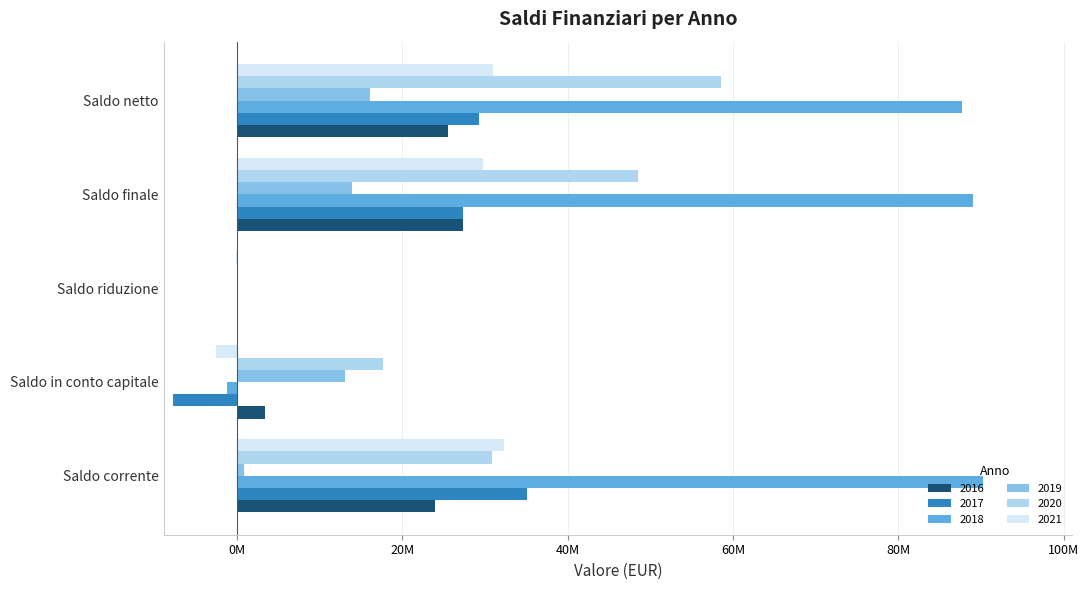

List the series in order of their peak value, highest first.

2018, 2020, 2017, 2021, 2016, 2019